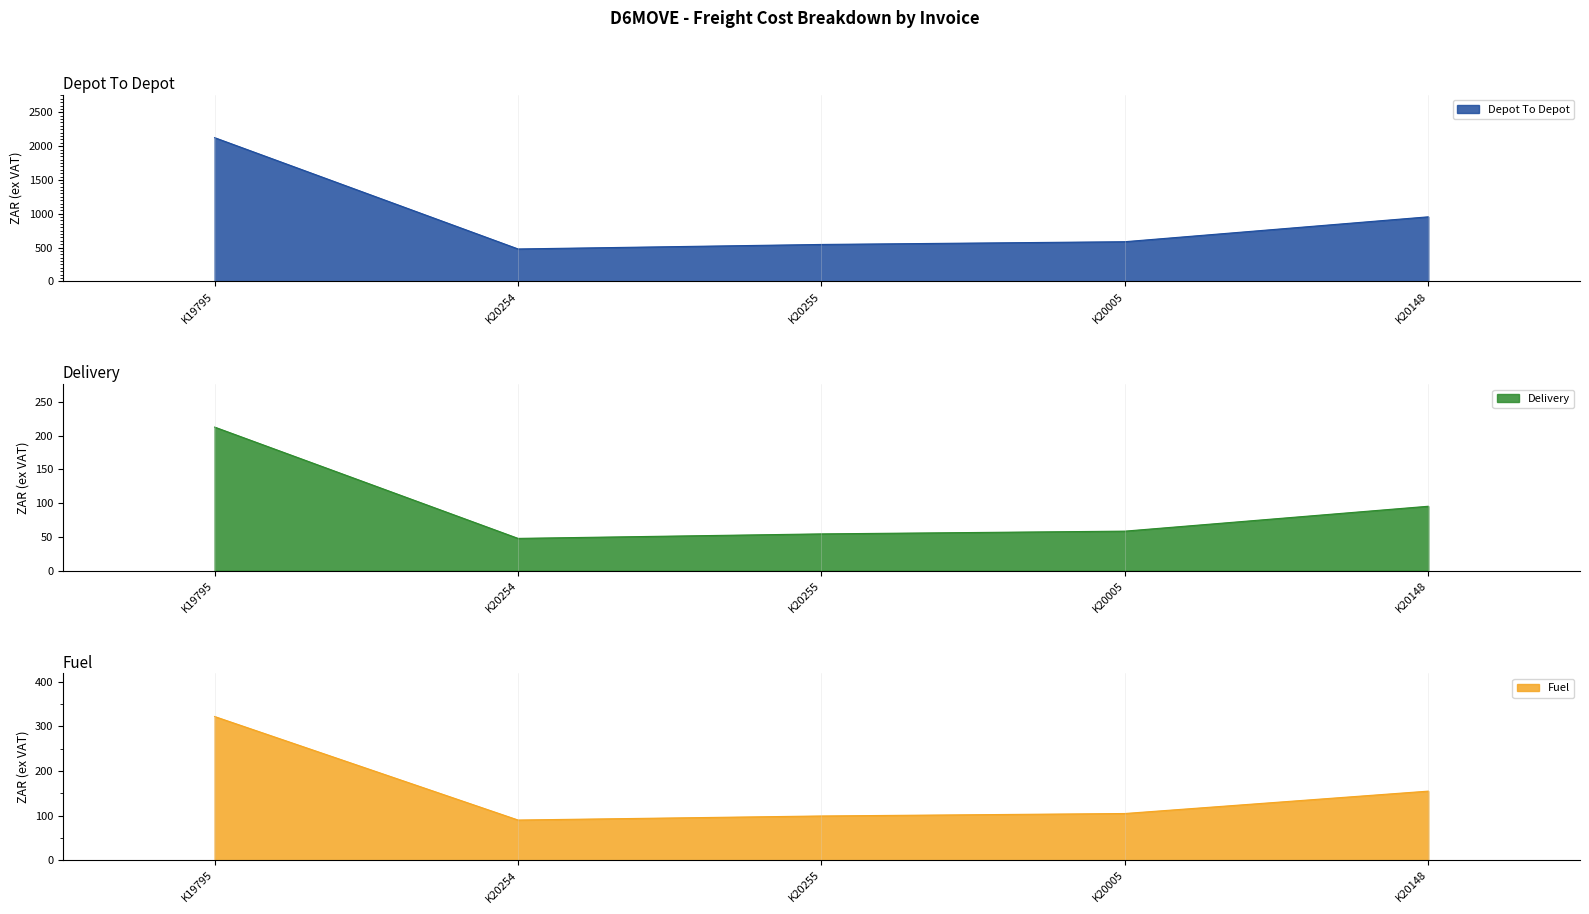

Rank the categories by Delivery value from highest to lowest.

K19795, K20148, K20005, K20255, K20254